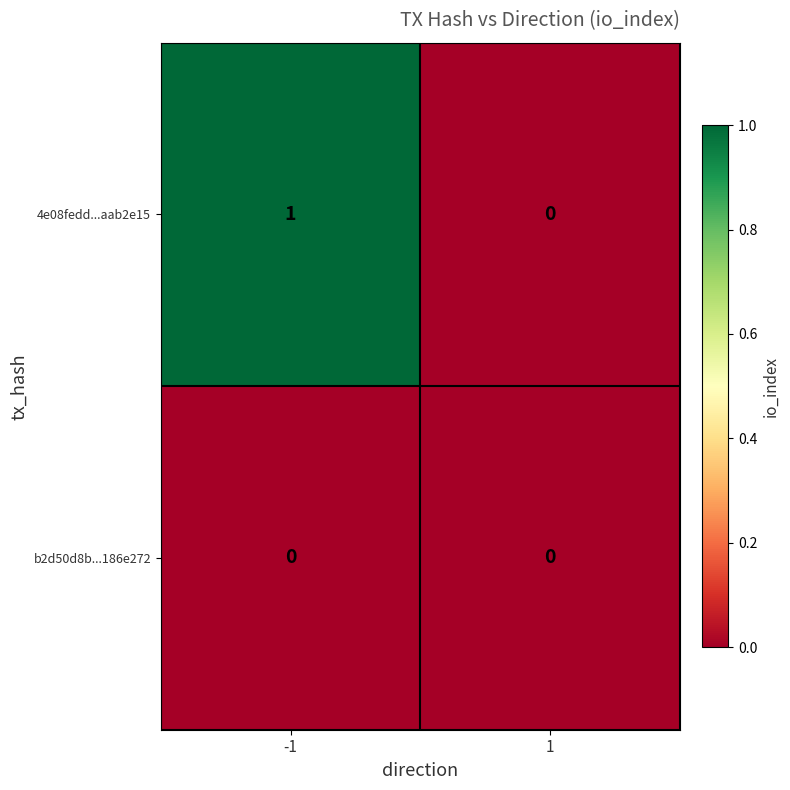

Rank the series by their maximum value, from lowest to highest.

b2d50d8b...186e272, 4e08fedd...aab2e15